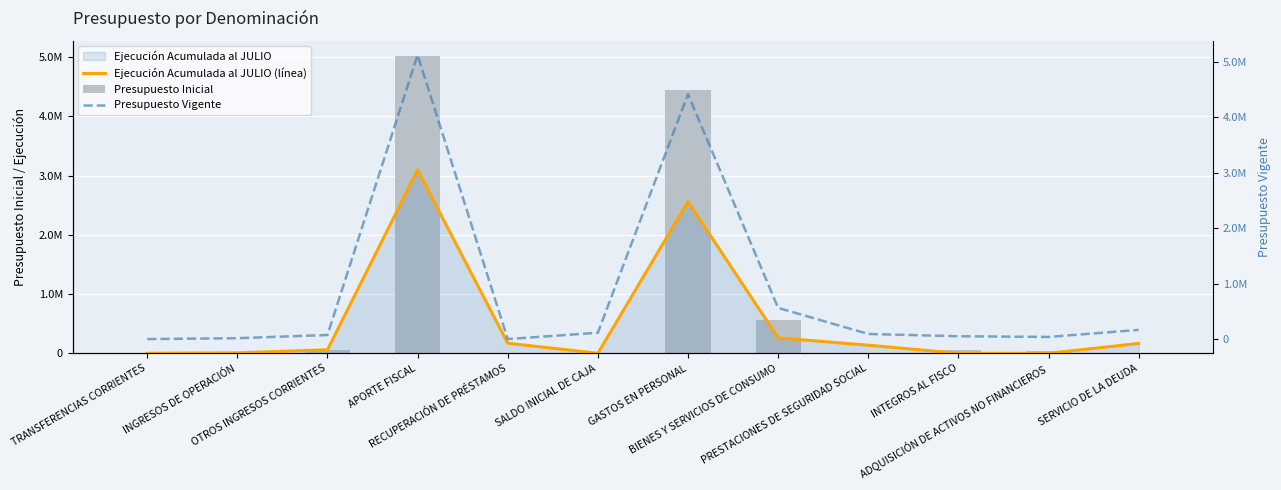

Which series has the largest range (max minus min)?

Presupuesto Vigente